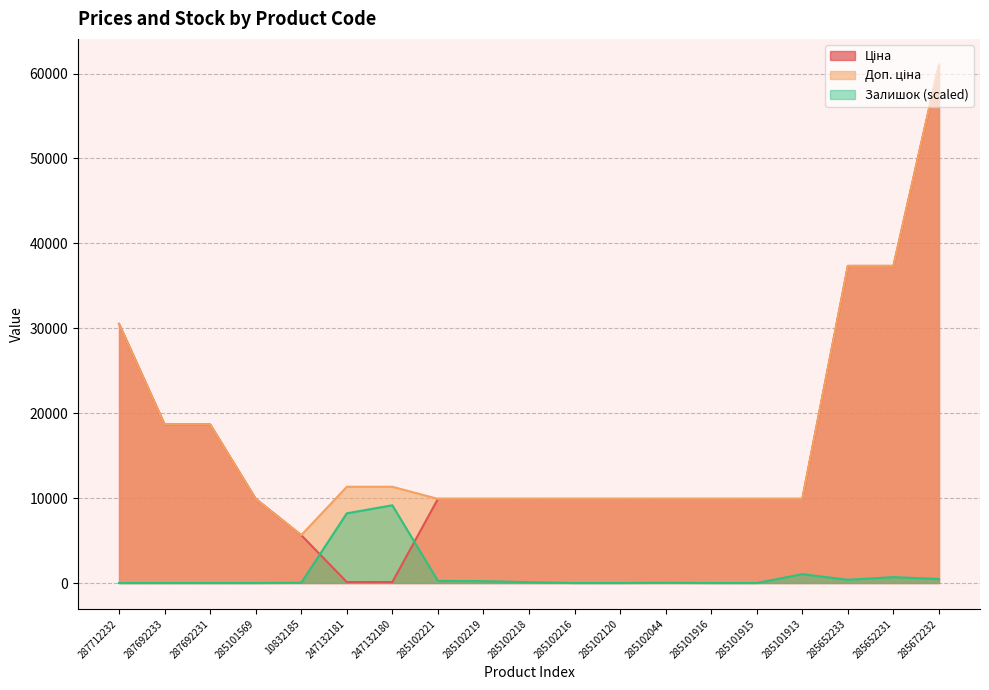

How many values in Залишок are above zero?

11